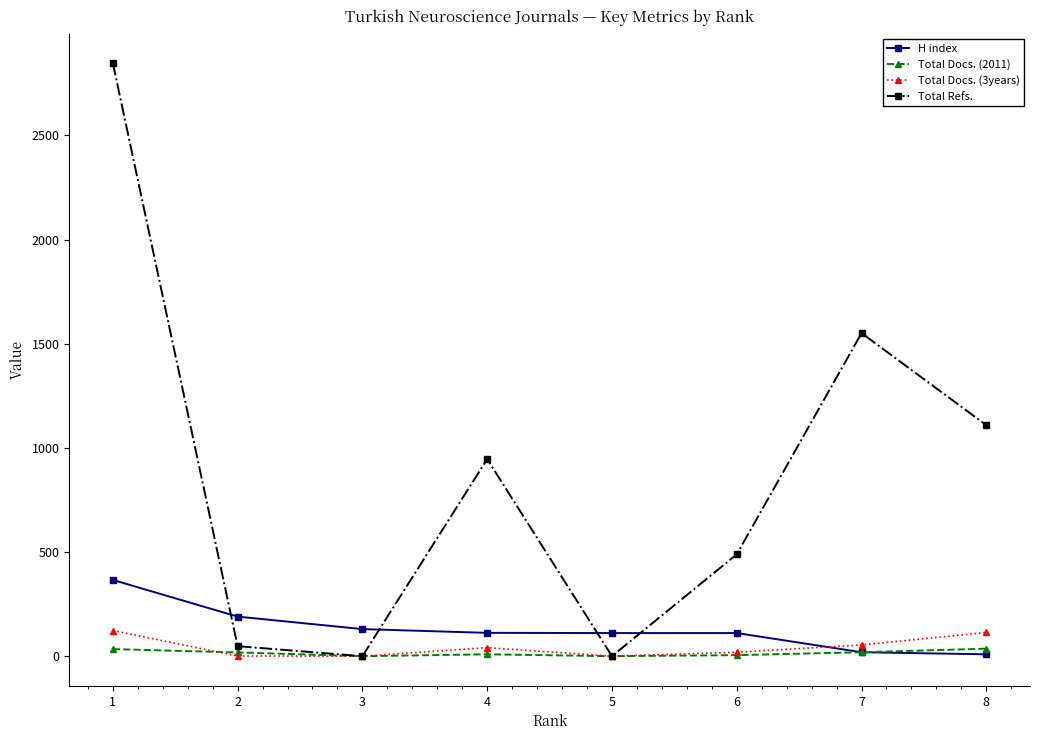

Is the value of Total Docs. (2011) at 8 greater than the value of H index at 3?

No